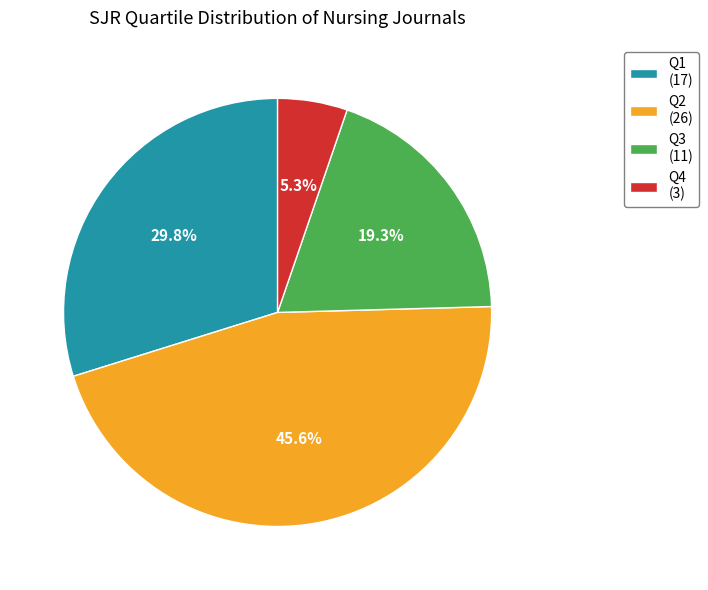

To the nearest percent, what is the difference between the largest and smallest slice percentages?

40%